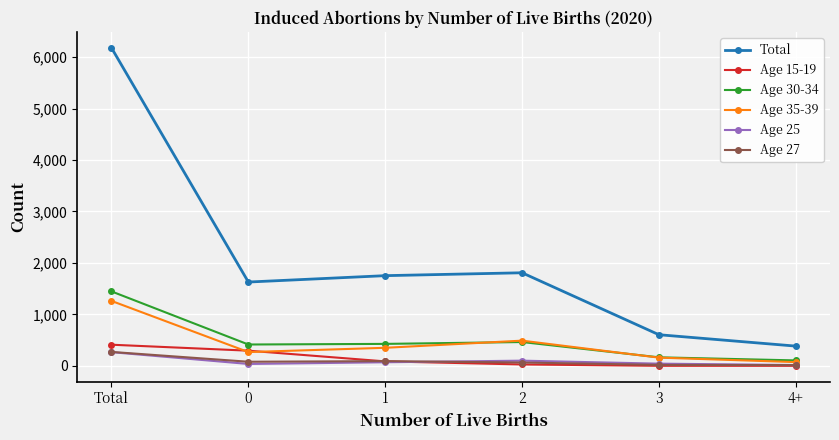

Which category has the highest value in the Age 25 series?

Total